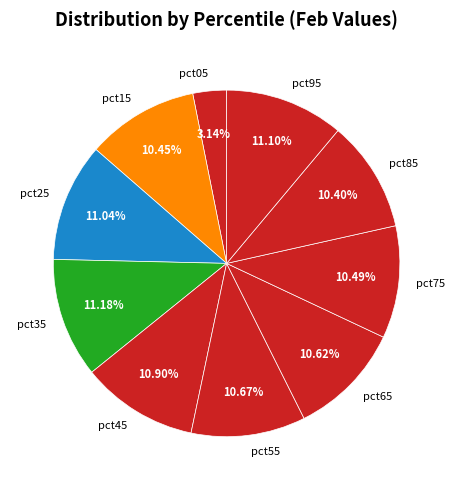

How many slices are in this pie chart?

10